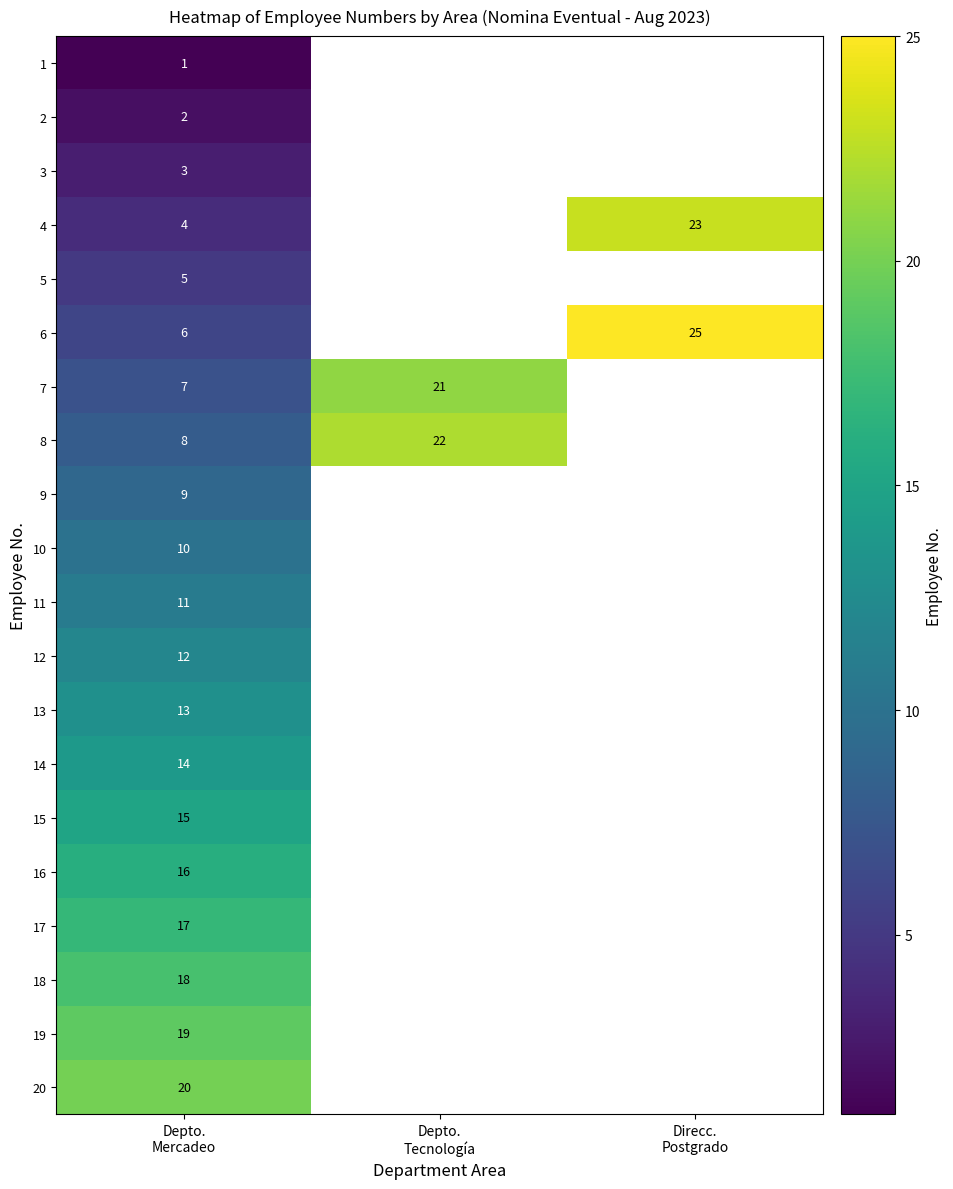

What is the greatest value displayed?

25.0